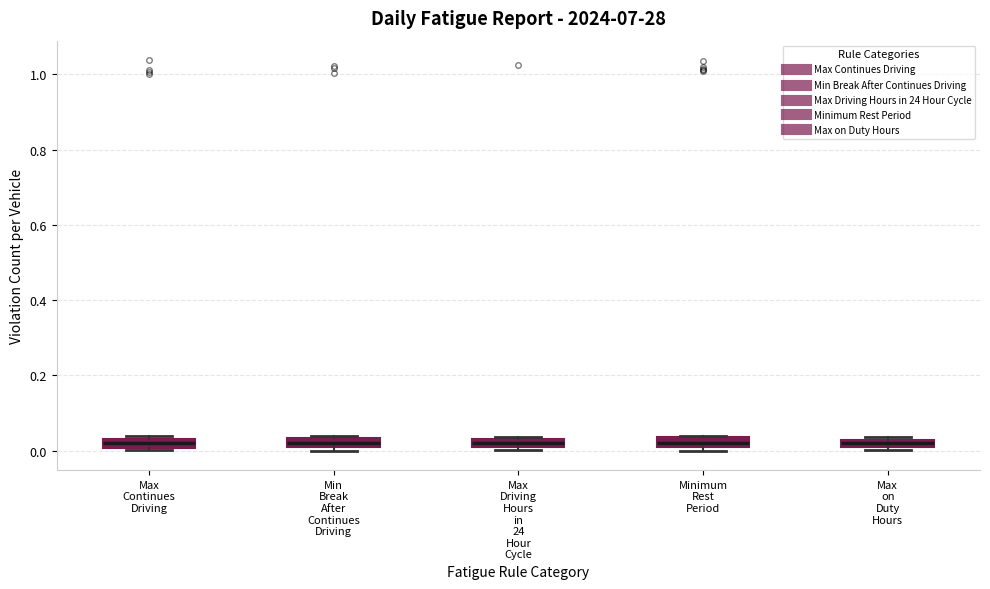

Where is the upper edge of the box for Min Break After Continues Driving on the y-axis? The values are not printed on the chart, so give them approximately, as read against the axis.

0.04